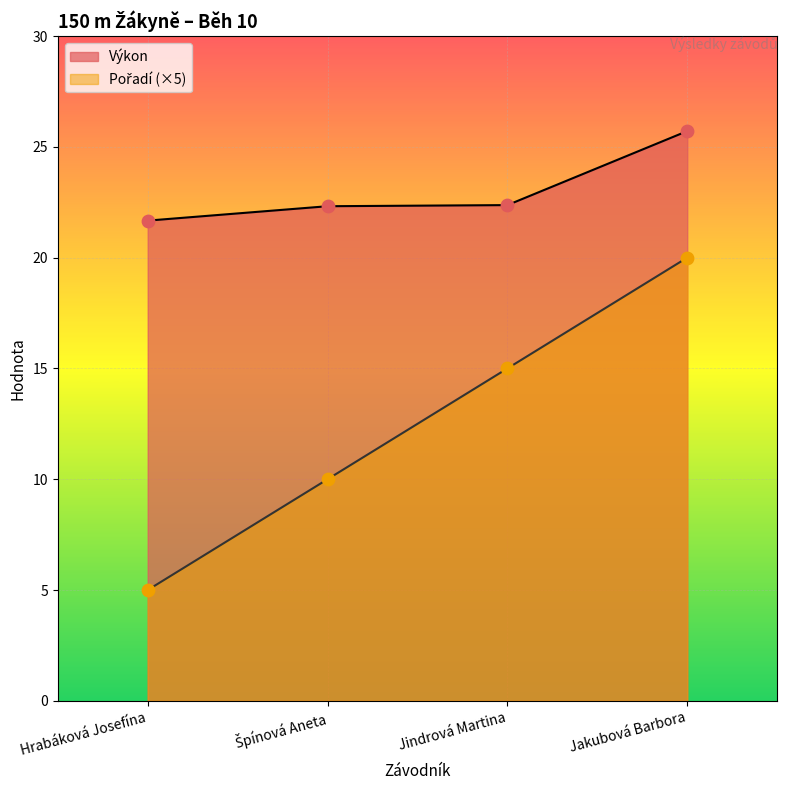

Which series reaches the maximum Y coordinate?

Výkon